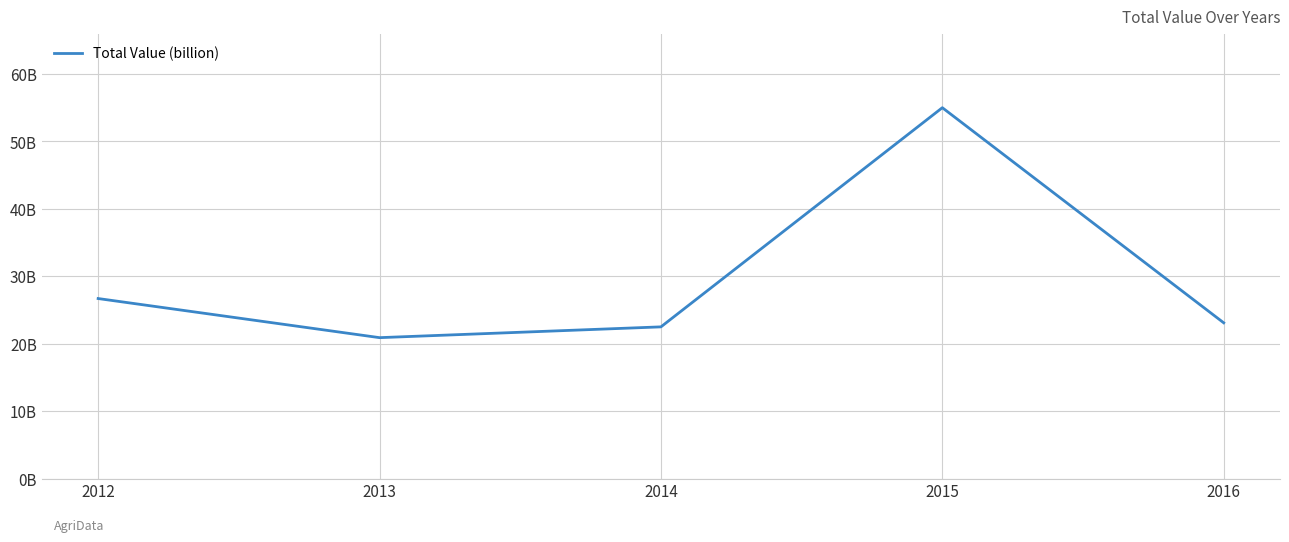

Is this an area chart (filled region under the line)?

No